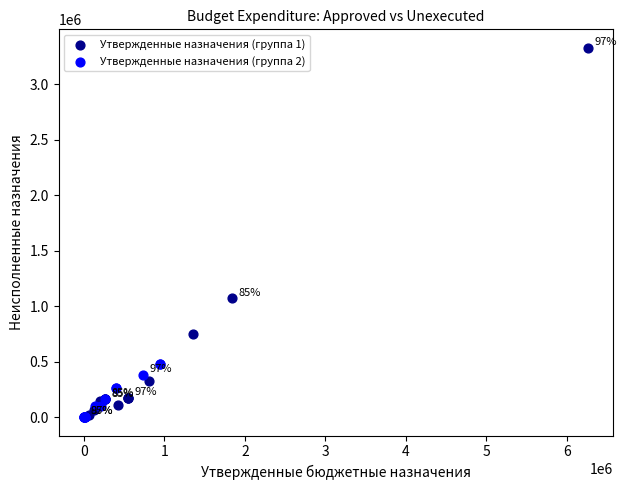

Which series contains the highest Y value?

Утвержденные назначения (группа 1)